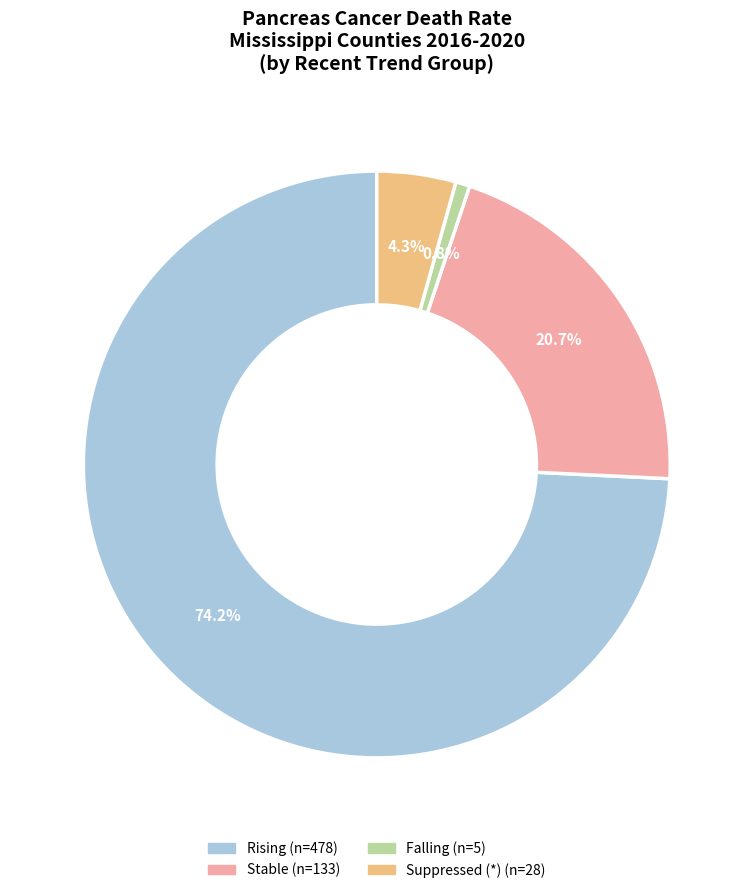

Is there any slice that represents more than half of the pie?

Yes